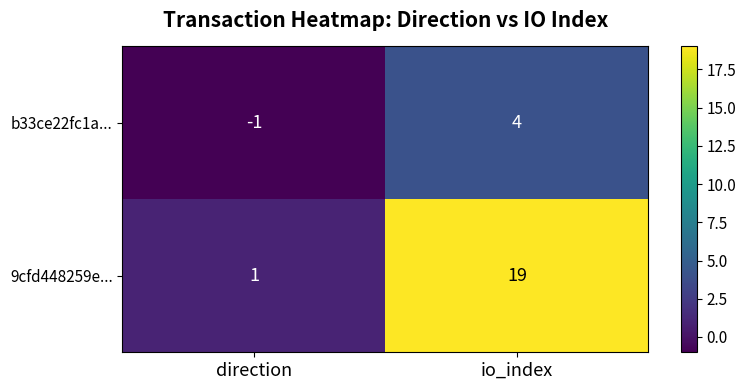

What is the highest value of the b33ce22fc1a... series?

4